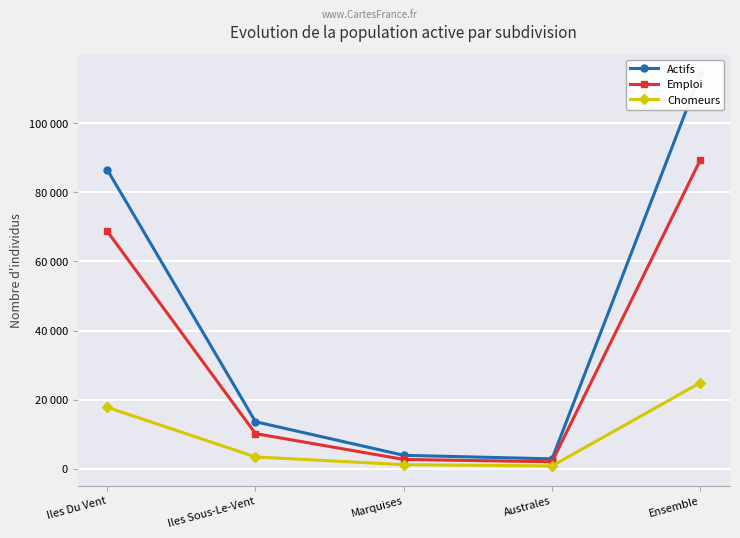

Is it true that Chomeurs equals 17828 at Iles Du Vent?

True